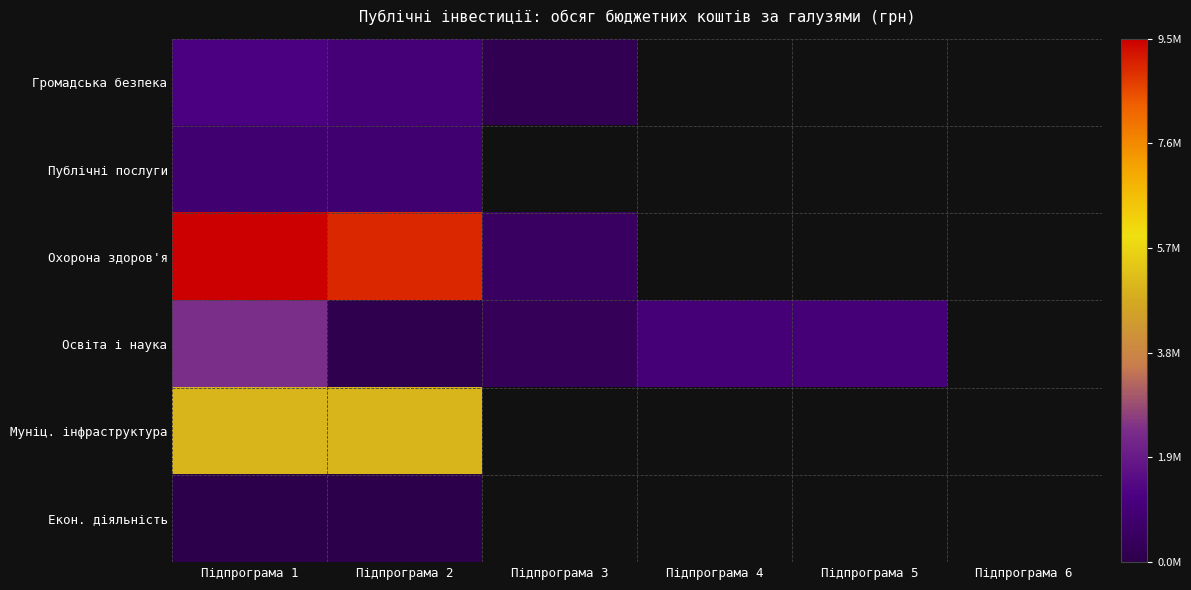

At which category is the sum across all series the highest?

Підпрограма 1